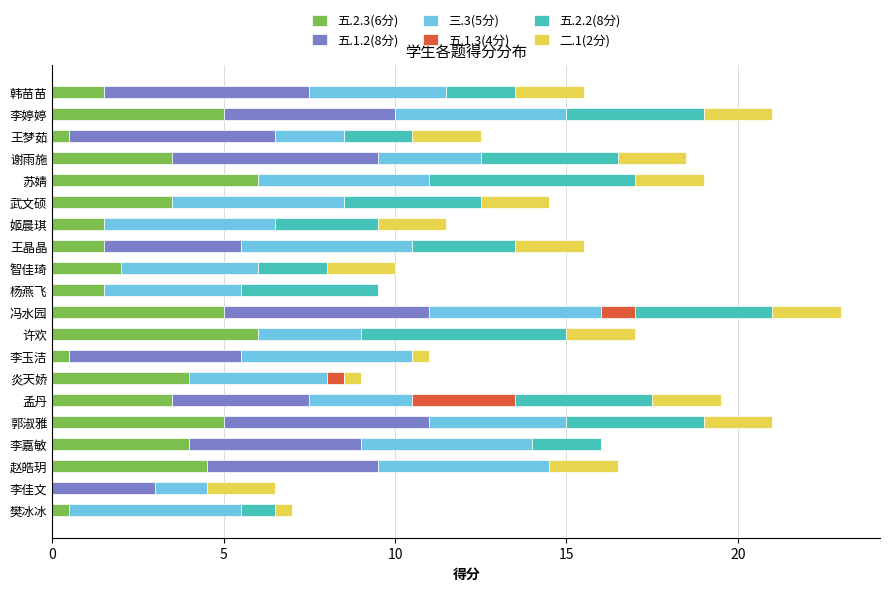

What is the total value across all series at 苏婧?

19.0